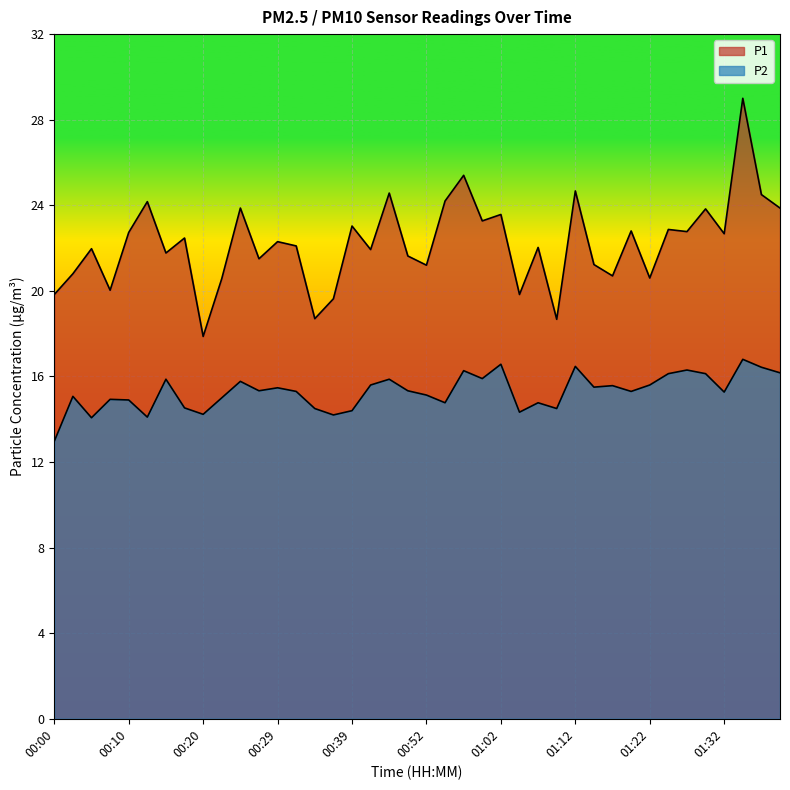

Where is P1 nearest to the value 23?

00:39